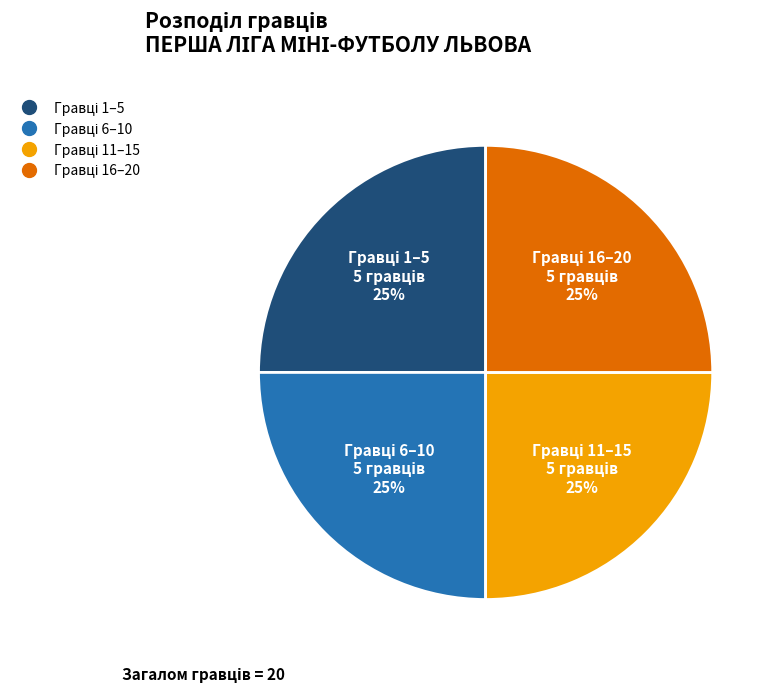

To the nearest percent, what is the average slice percentage?

25%